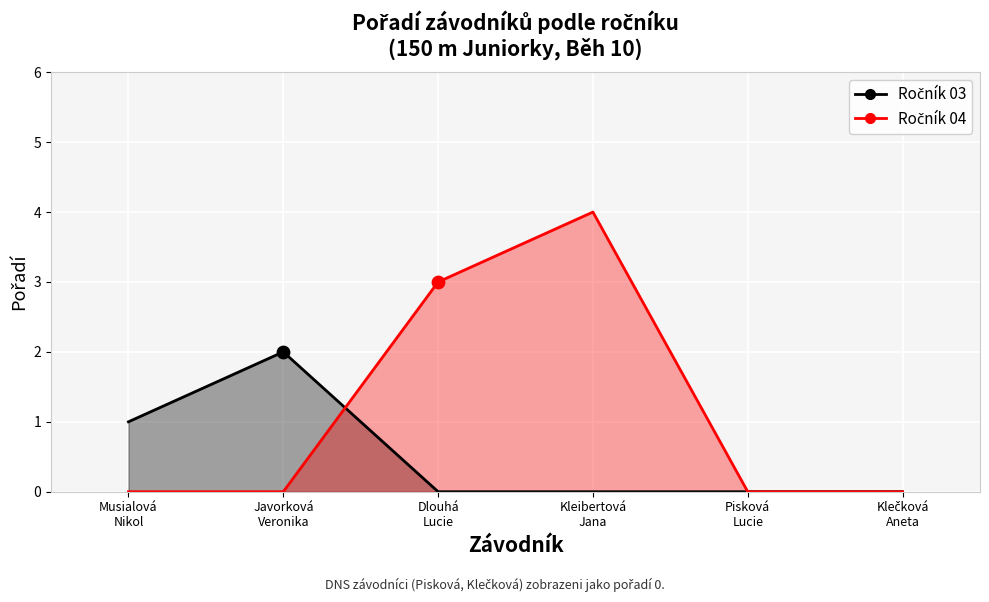

Which series contains the lowest Y value?

Ročník 03 line